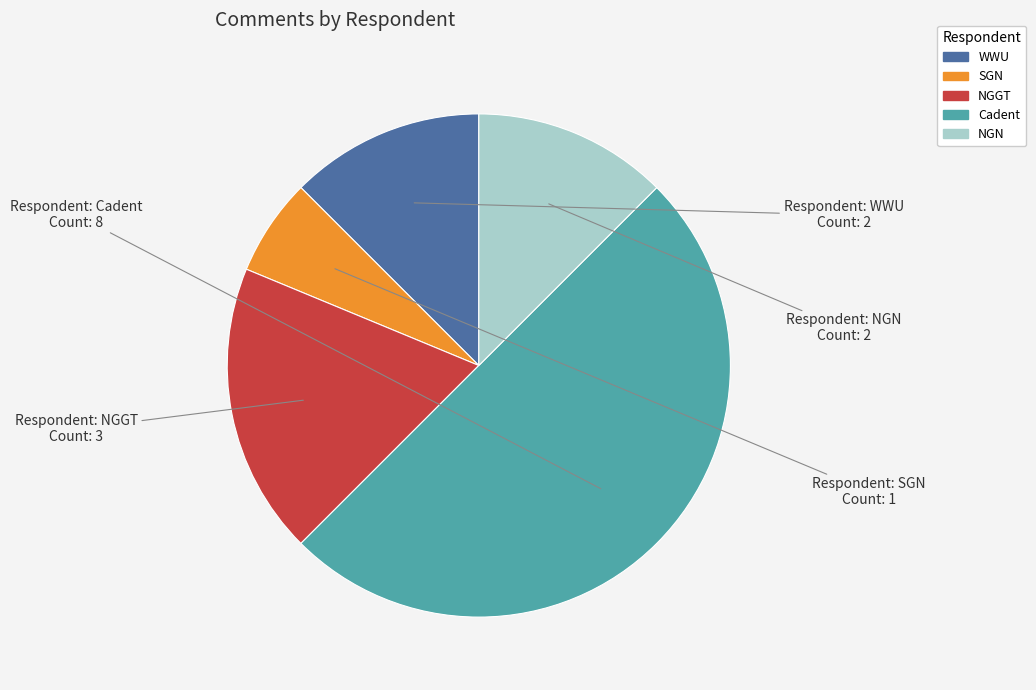

True or false: NGN accounts for 12% of the total.

True